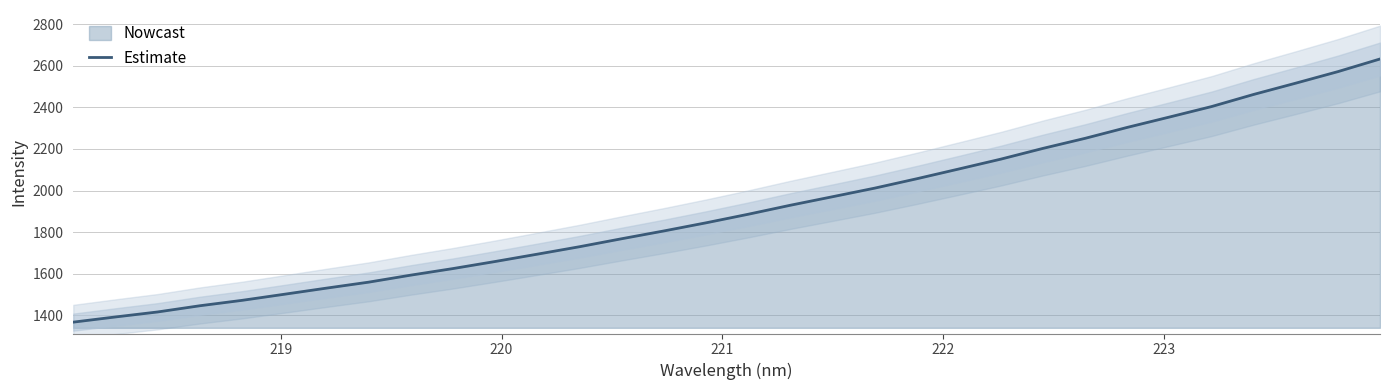

How many data points does each series have?

32